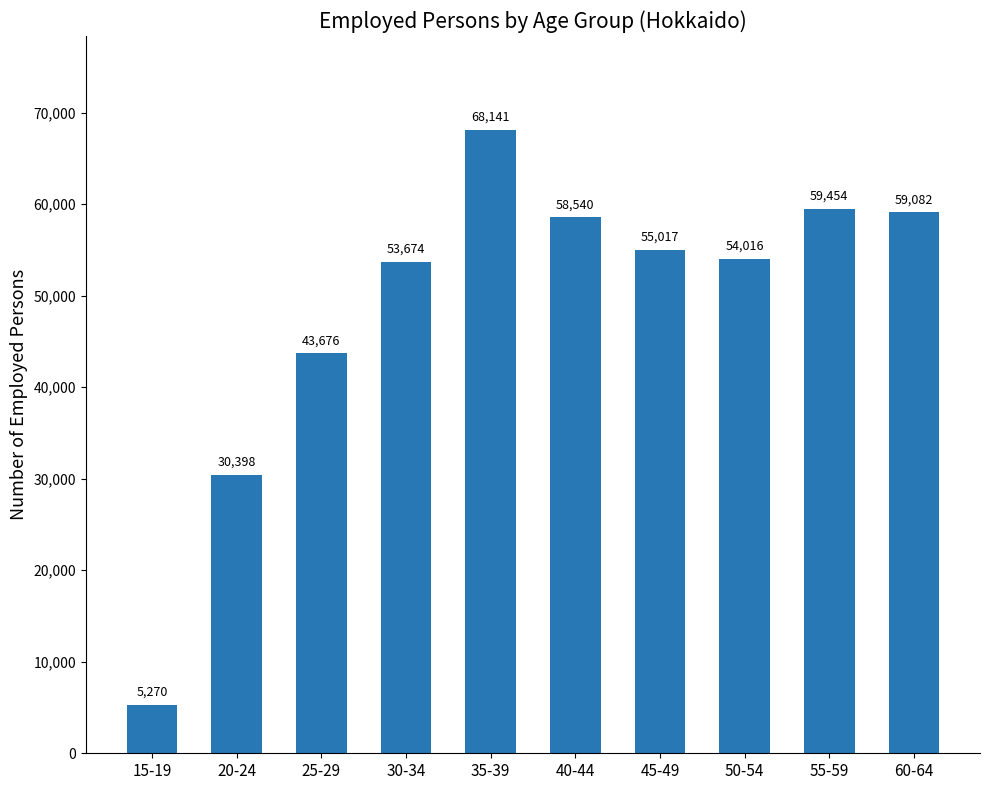

At which label does the data first exceed 55017?

35-39